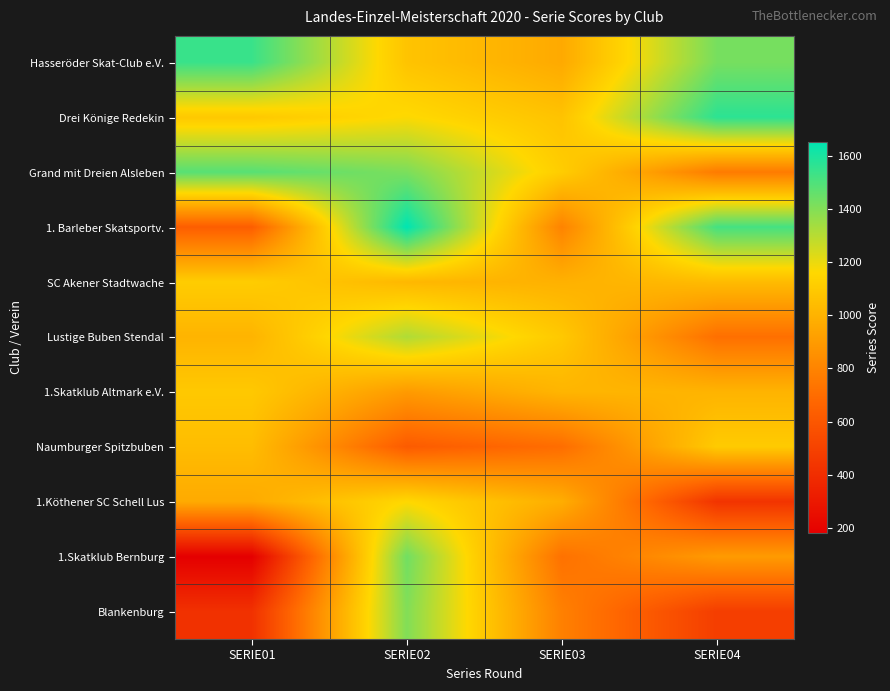

Reading left to right, list all the values displayed in this chart.

Hasseröder Skat-Club e.V.: SERIE01=1541	SERIE02=1073	SERIE03=962	SERIE04=1423
Drei Könige Redekin: SERIE01=1093	SERIE02=1167	SERIE03=1069	SERIE04=1567
Grand mit Dreien Alsleben: SERIE01=1484	SERIE02=1414	SERIE03=1112	SERIE04=762
1. Barleber Skatsportv.: SERIE01=633	SERIE02=1653	SERIE03=797	SERIE04=1519
SC Akener Stadtwache: SERIE01=1111	SERIE02=1022	SERIE03=994	SERIE04=1038
Lustige Buben Stendal: SERIE01=1006	SERIE02=1314	SERIE03=1093	SERIE04=713
1.Skatklub Altmark e.V.: SERIE01=1093	SERIE02=897	SERIE03=1011	SERIE04=1005
Naumburger Spitzbuben: SERIE01=1044	SERIE02=621	SERIE03=704	SERIE04=1103
1.Köthener SC Schell Lus: SERIE01=965	SERIE02=1160	SERIE03=979	SERIE04=430
1.Skatklub Bernburg: SERIE01=180	SERIE02=1434	SERIE03=722	SERIE04=899
Blankenburg: SERIE01=418	SERIE02=1402	SERIE03=784	SERIE04=480